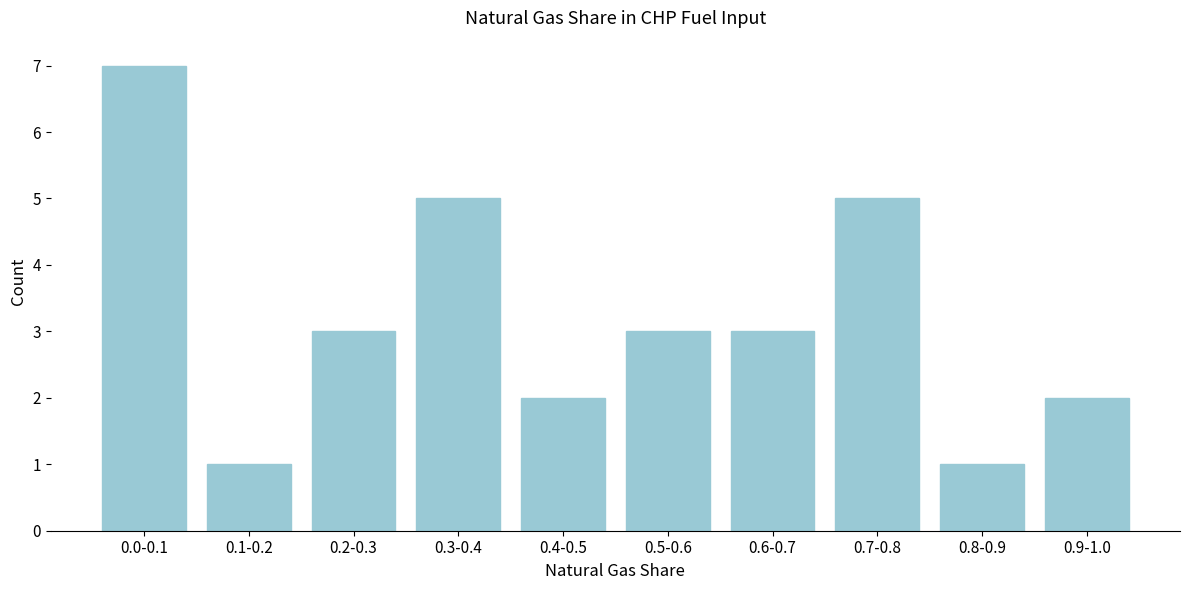

Reading left to right, list all the values displayed in this chart.

7	1	3	5	2	3	3	5	1	2